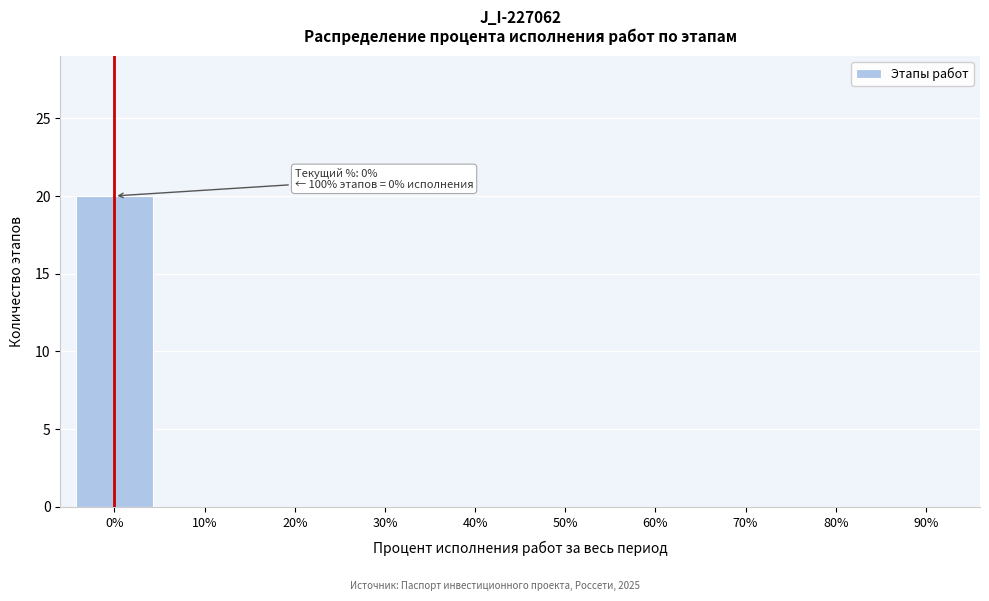

Reading left to right, what are all the values shown in this chart?

0%=20	10%=0	20%=0	30%=0	40%=0	50%=0	60%=0	70%=0	80%=0	90%=0